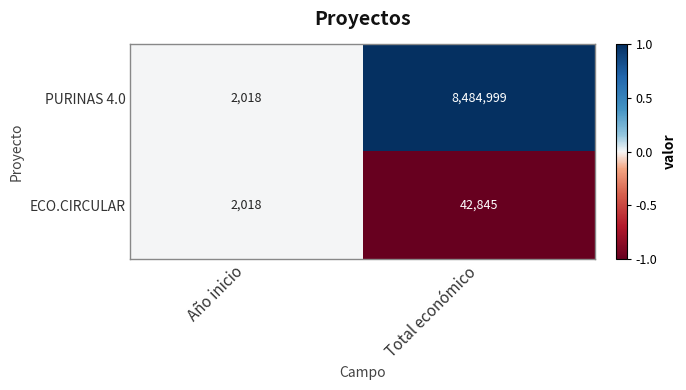

Rank the categories by PURINAS 4.0 value from lowest to highest.

Año inicio, Total económico